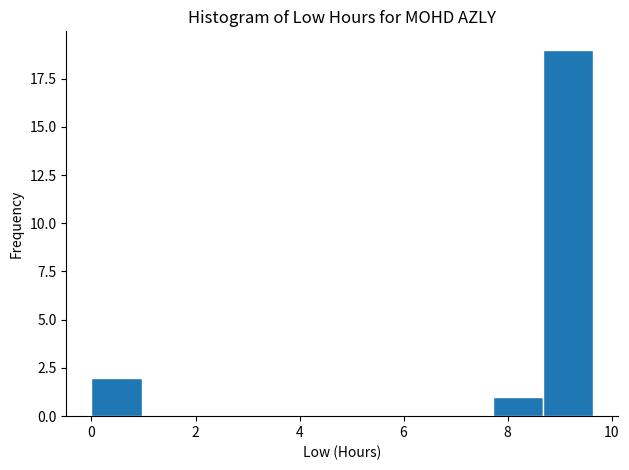

Reading left to right, transcribe this chart: for each bar, give the range it covers on the x-axis and its height. Neither the bar edges nor the heights are printed on the chart, so give them approximately, as read against the axes.

0.0 to 1.0: 2
1.0 to 2.0: 0
2.0 to 2.8: 0
2.8 to 3.8: 0
3.8 to 4.8: 0
4.8 to 5.8: 0
5.8 to 6.8: 0
6.8 to 7.8: 0
7.8 to 8.6: 1
8.6 to 9.6: 19